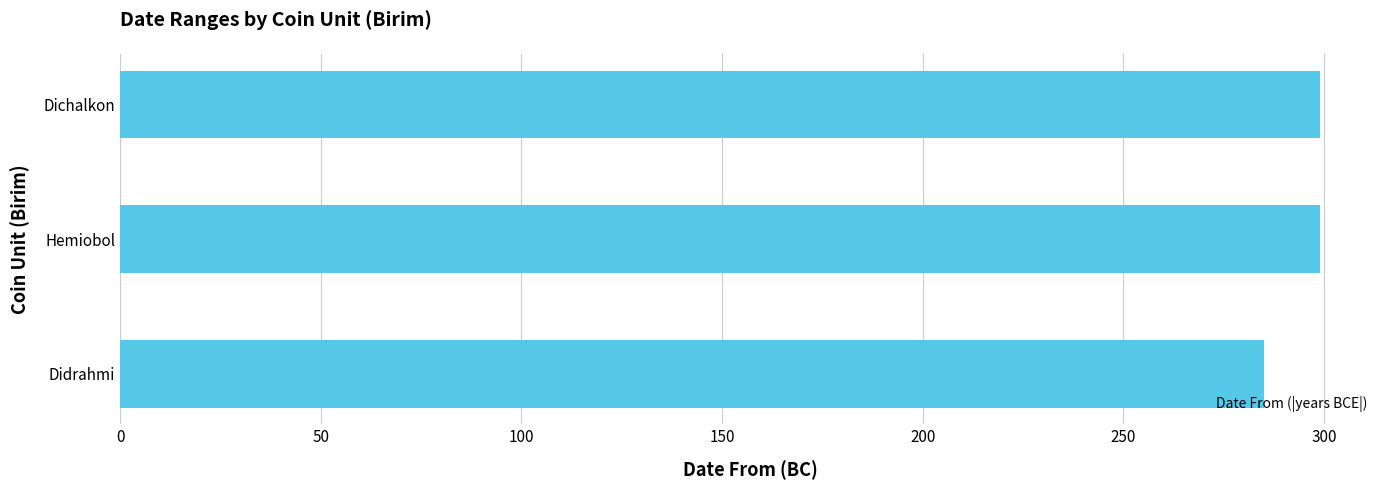

Read the value at Didrahmi.

285